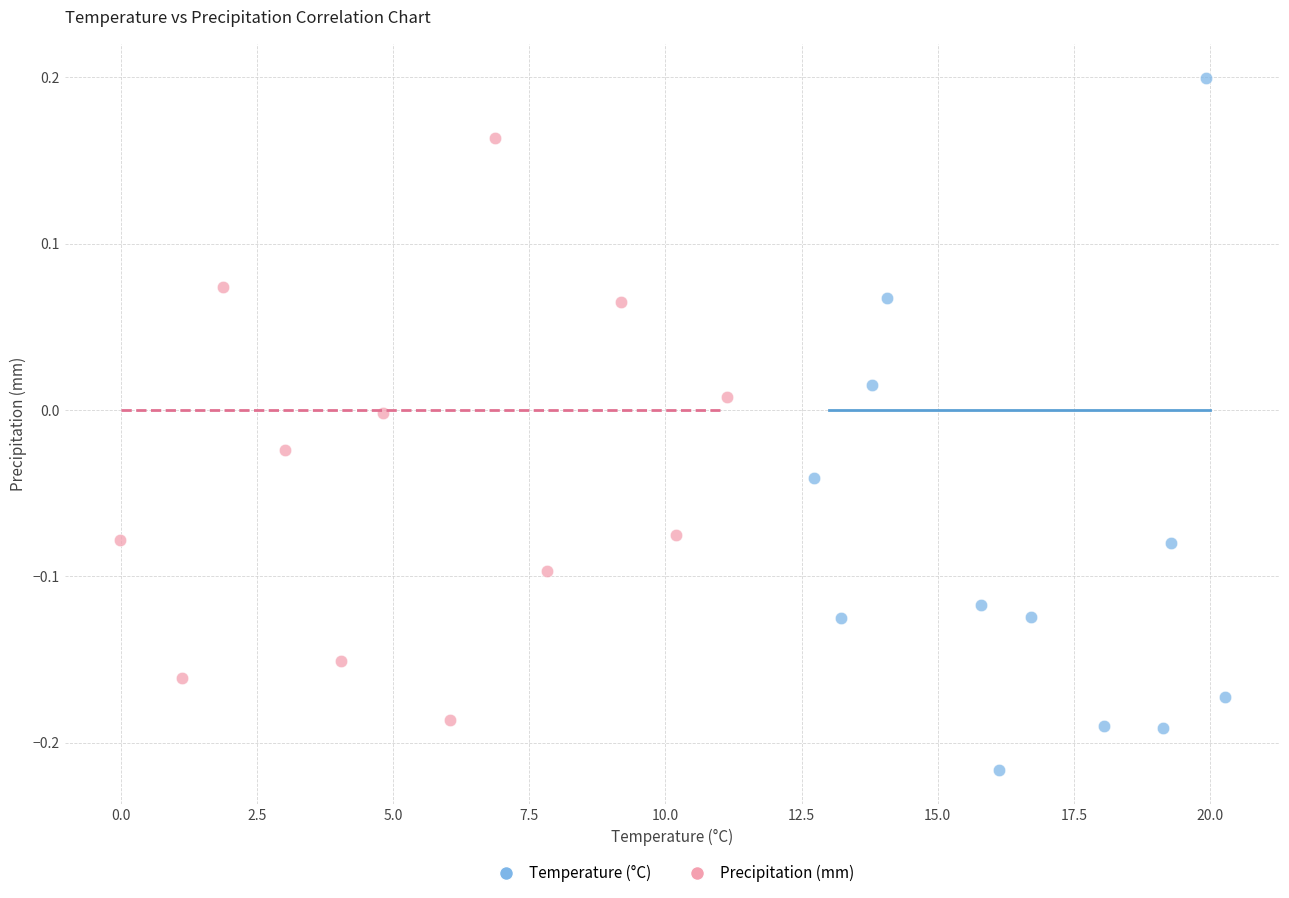

Which series contains the lowest Y value?

Temperature (°C)